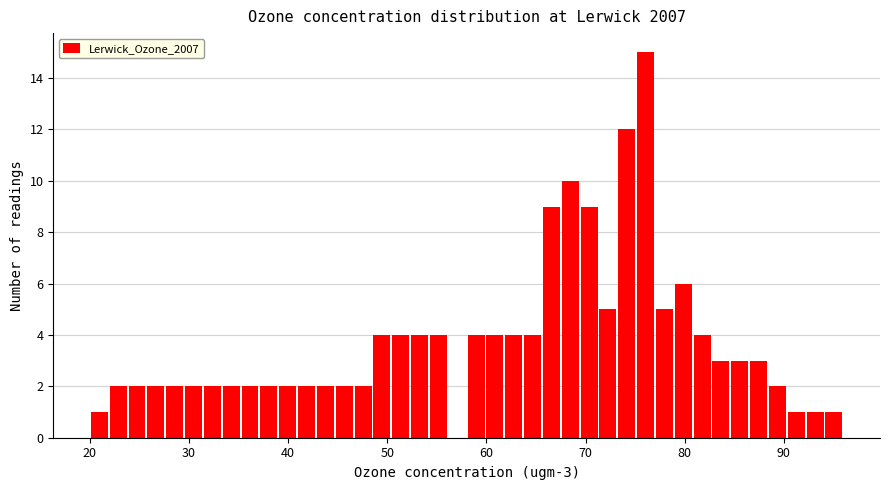

Read against the x-axis, roughly where is the centre of the tallest bar?

76